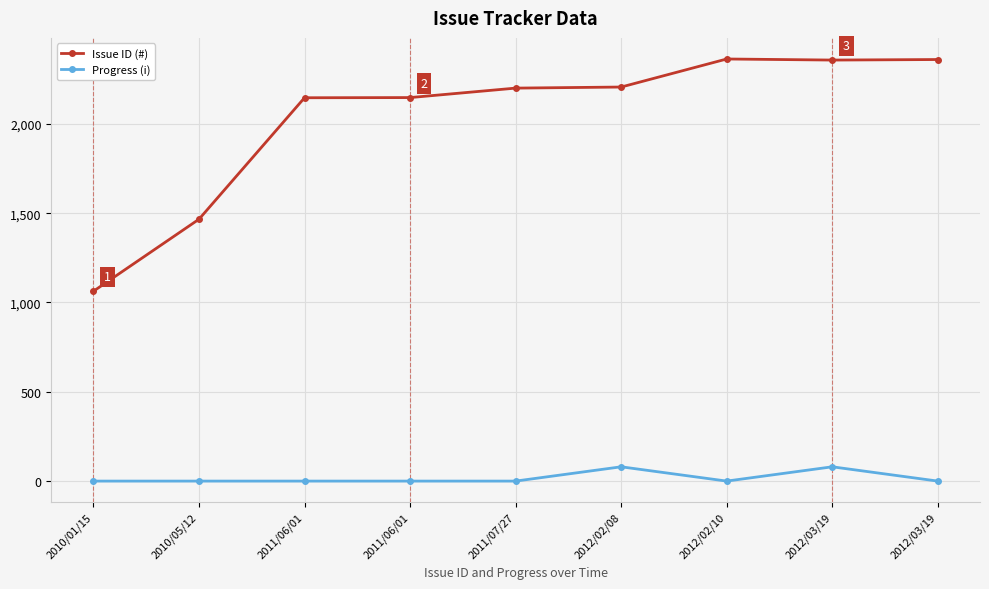

Reading left to right, extract all data points from this chart.

Issue ID (#): 2010/01/15=1063	2010/05/12=1466	2011/06/01=2146	2011/06/01=2147	2011/07/27=2200	2012/02/08=2206	2012/02/10=2363	2012/03/19=2357	2012/03/19=2360
Progress (i): 2010/01/15=0	2010/05/12=0	2011/06/01=0	2011/06/01=0	2011/07/27=0	2012/02/08=80	2012/02/10=0	2012/03/19=80	2012/03/19=0